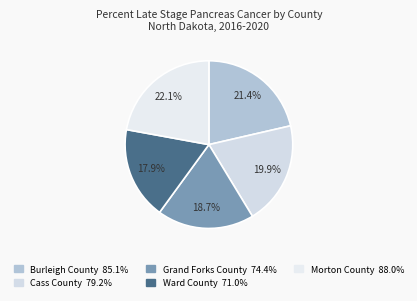

What percentage is the Morton County slice, to the nearest percent?

22%